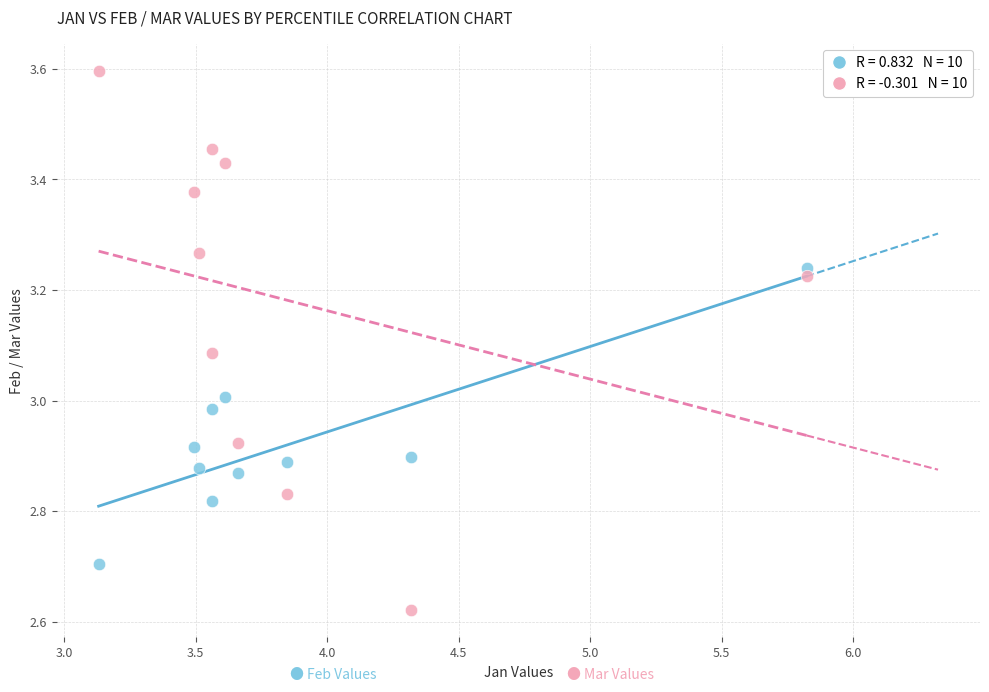

Across all data points, what is the range of Y values (max minus min)?

1.0